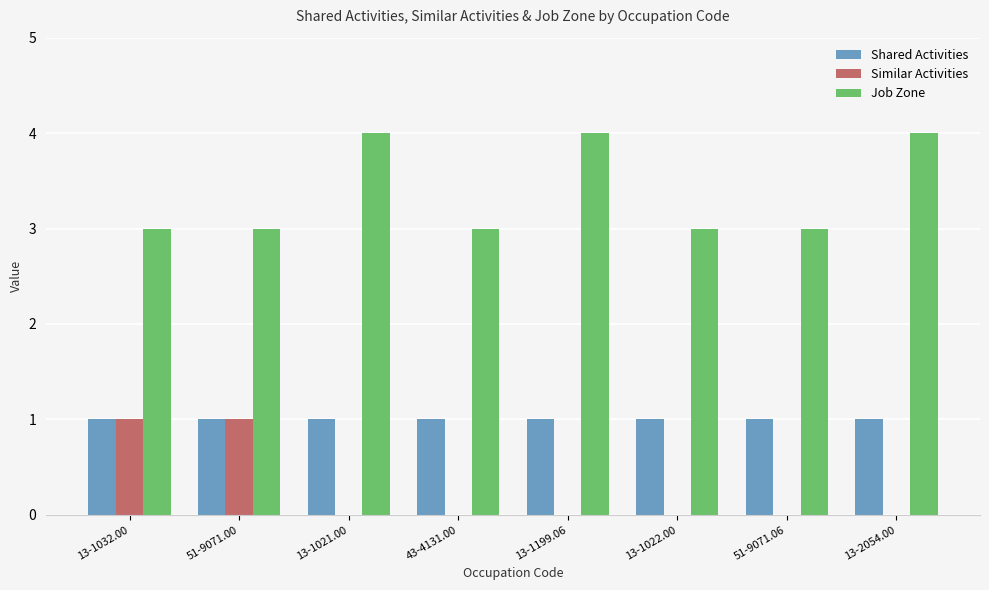

Which series has the largest total across all categories?

Job Zone